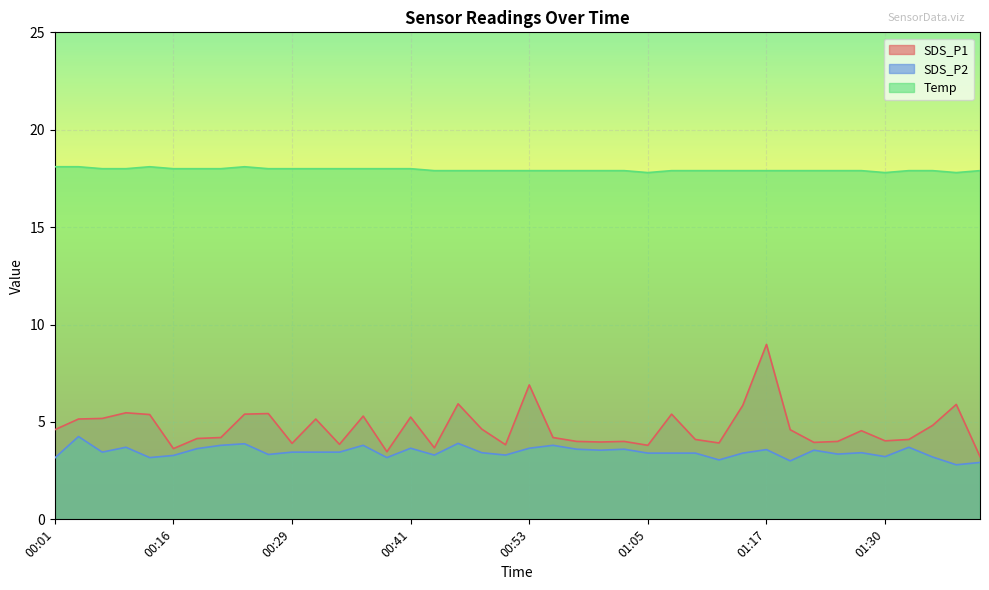

What value does the Temp series have at 00:33?

18.0